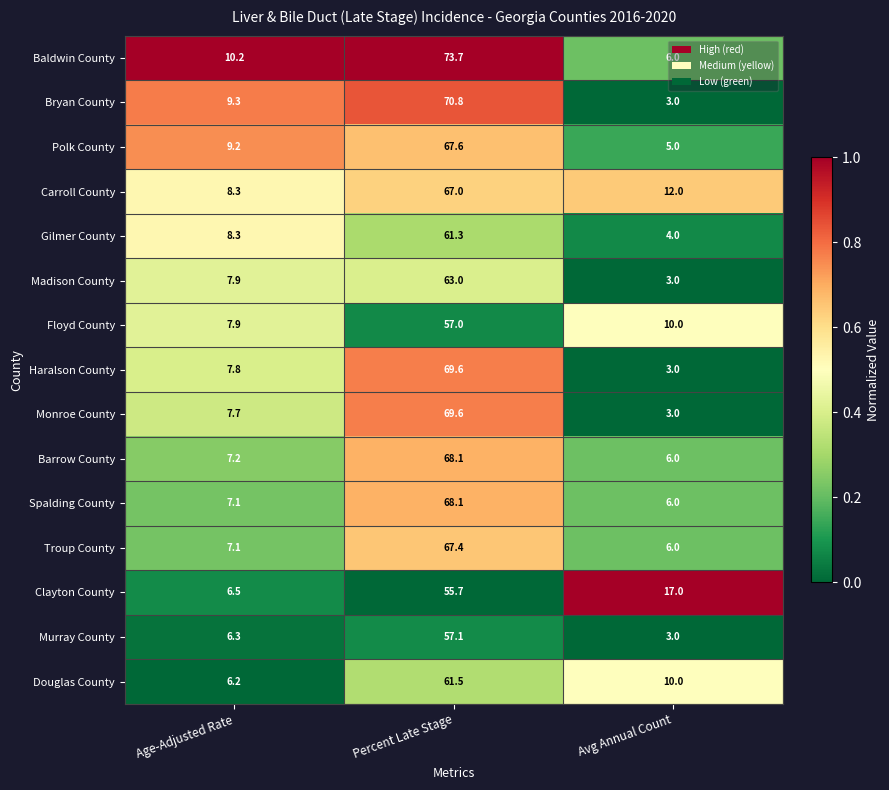

Which series changed the most between Age-Adjusted Rate and Avg Annual Count?

Clayton County